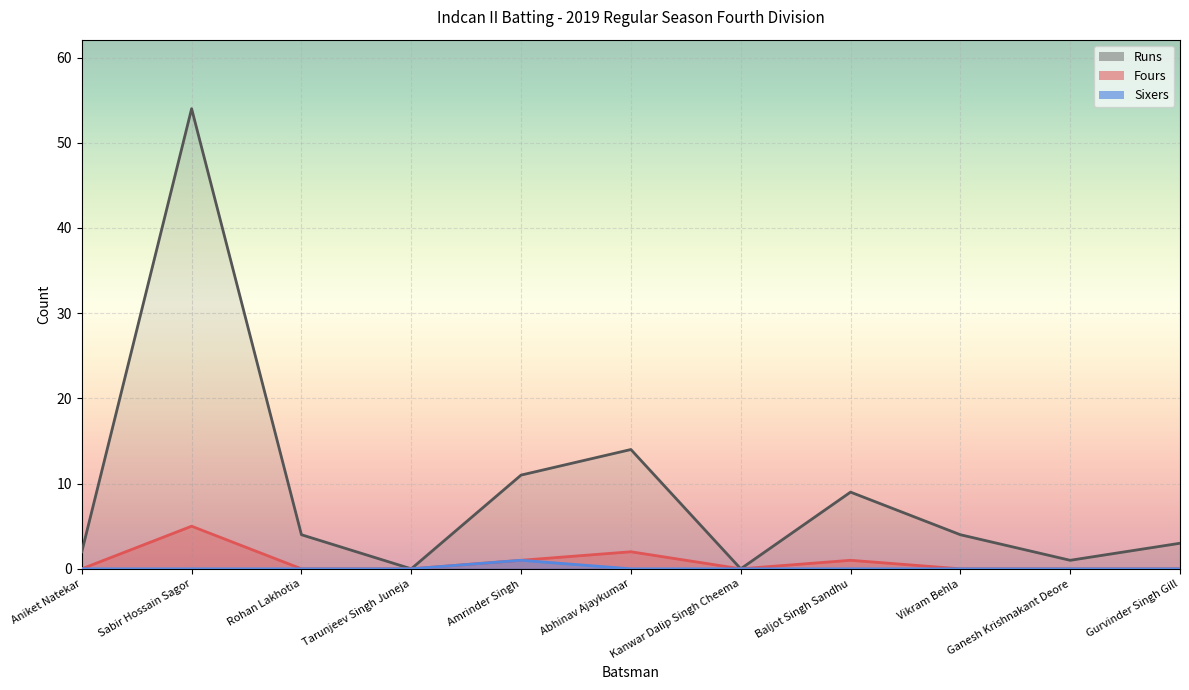

At how many categories does at least one series exceed 5?

4